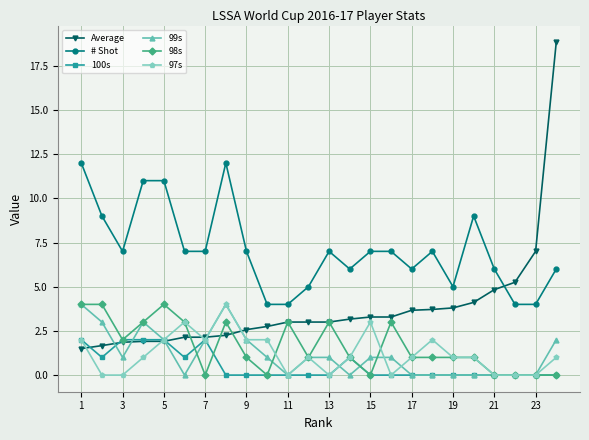

Which series has the widest spread of values?

Average